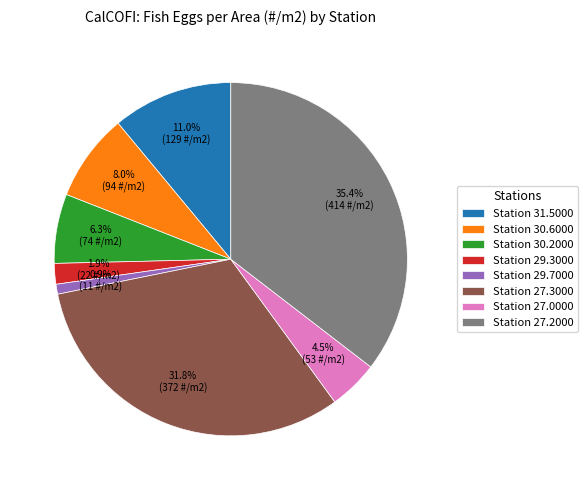

Count the number of slices in the pie.

8